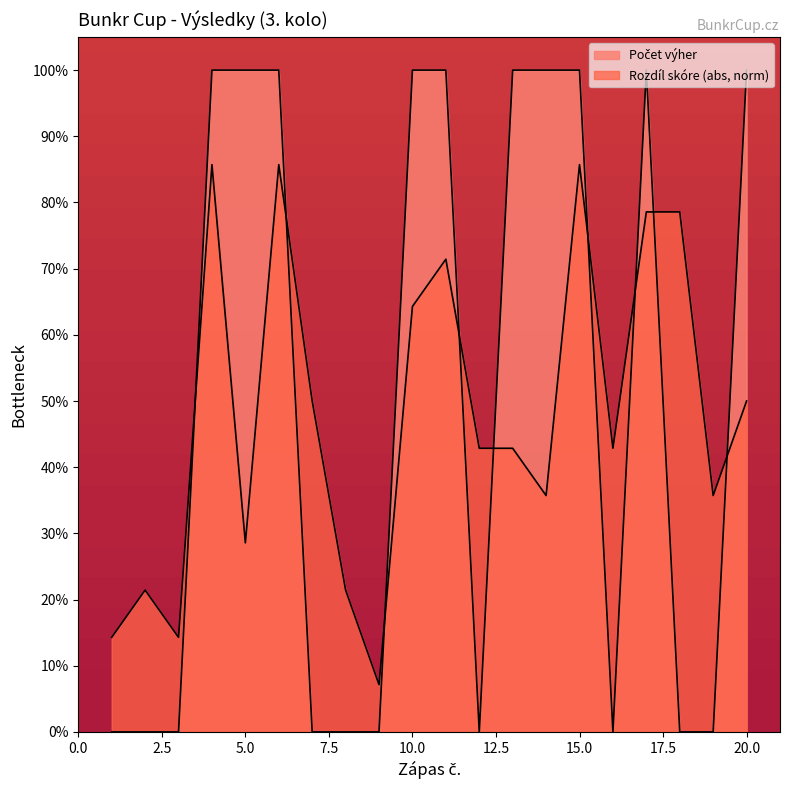

How many positive values are there?

10